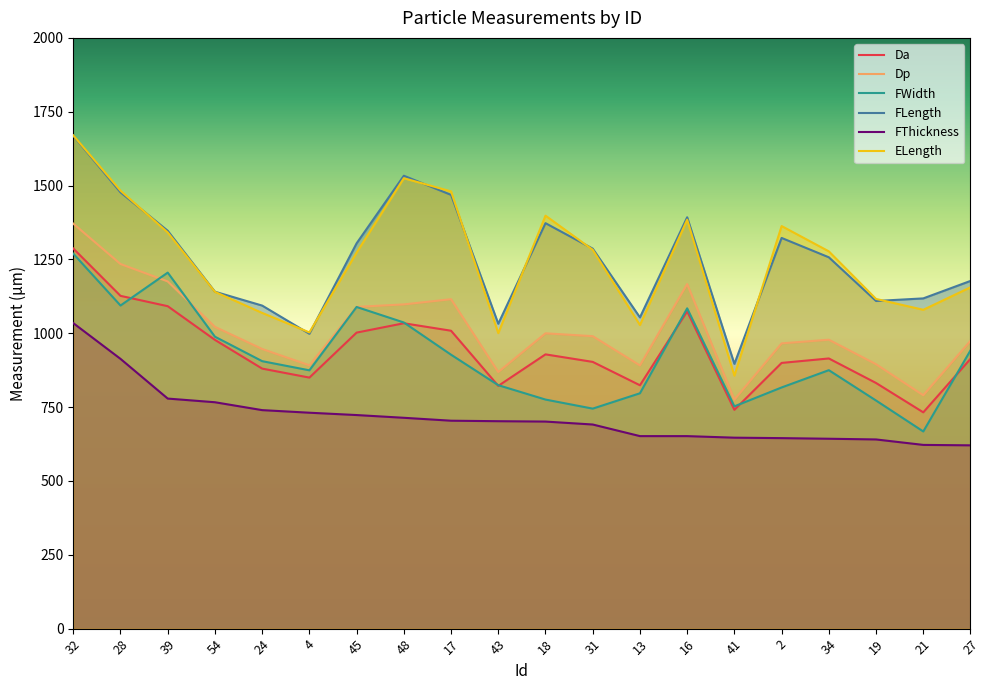

How many lines are shown in the chart?

6